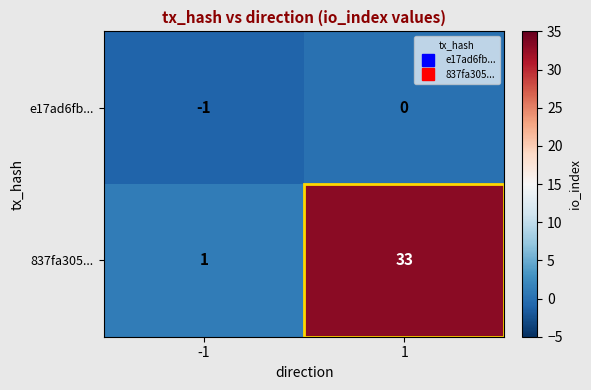

Rank the series at -1 from lowest to highest value.

e17ad6fb..., 837fa305...